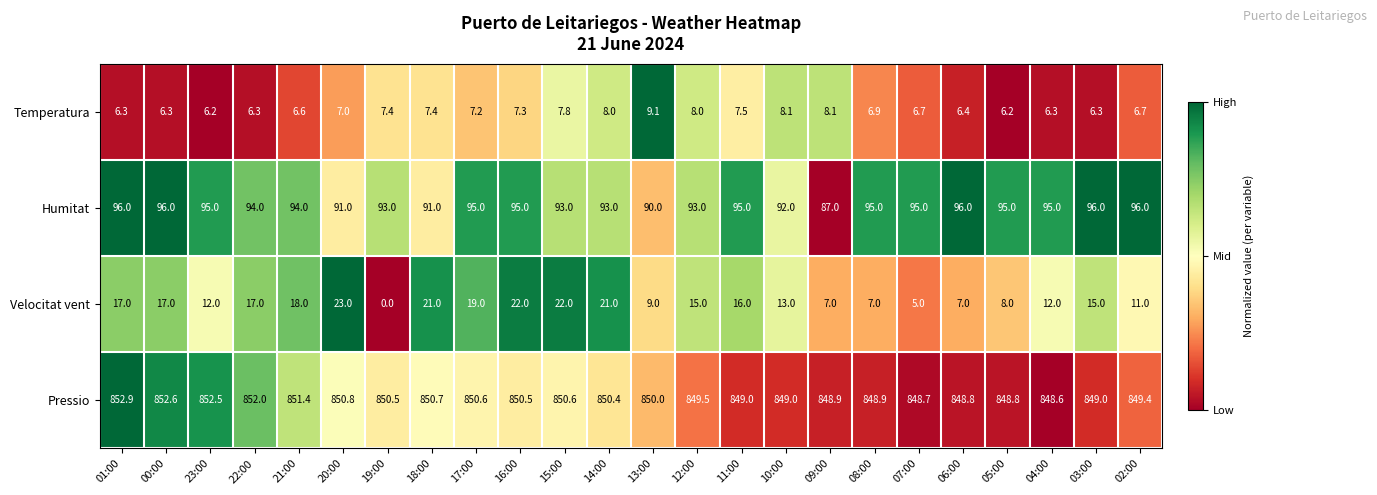

What is the maximum value shown in the chart?

852.9